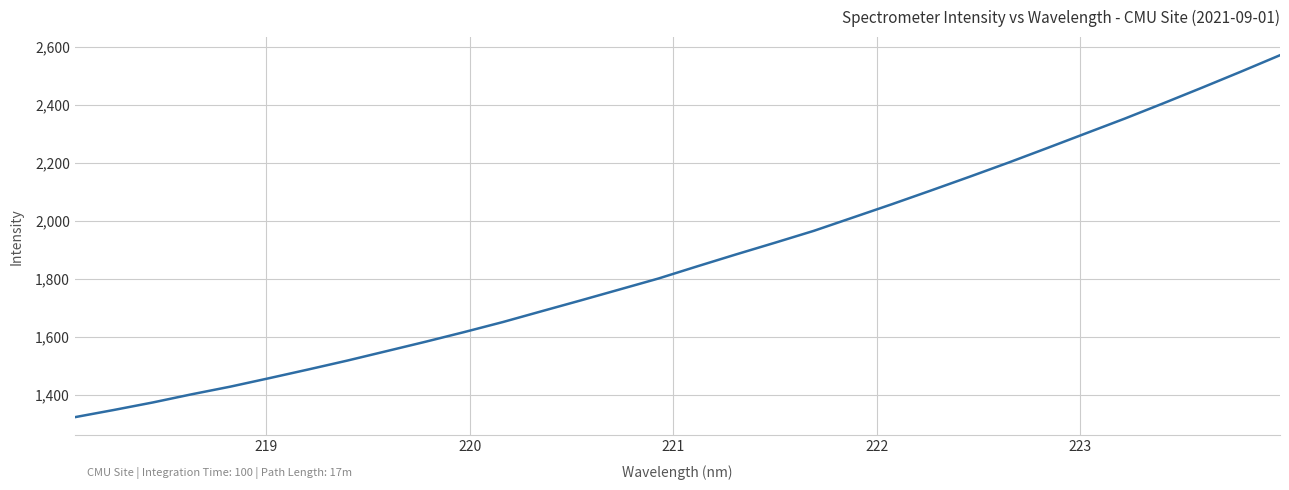

What is the difference between the maximum and minimum values?

1248.8